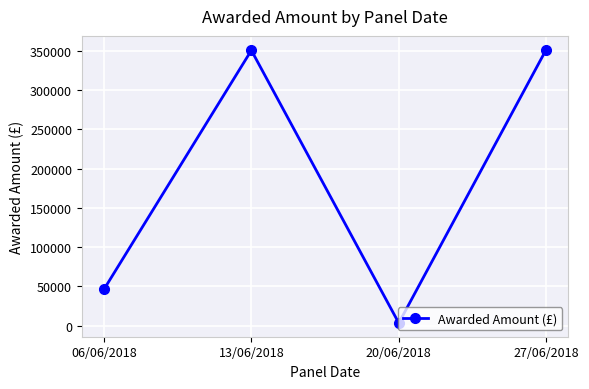

What is the label of the 2nd point from the right?

20/06/2018